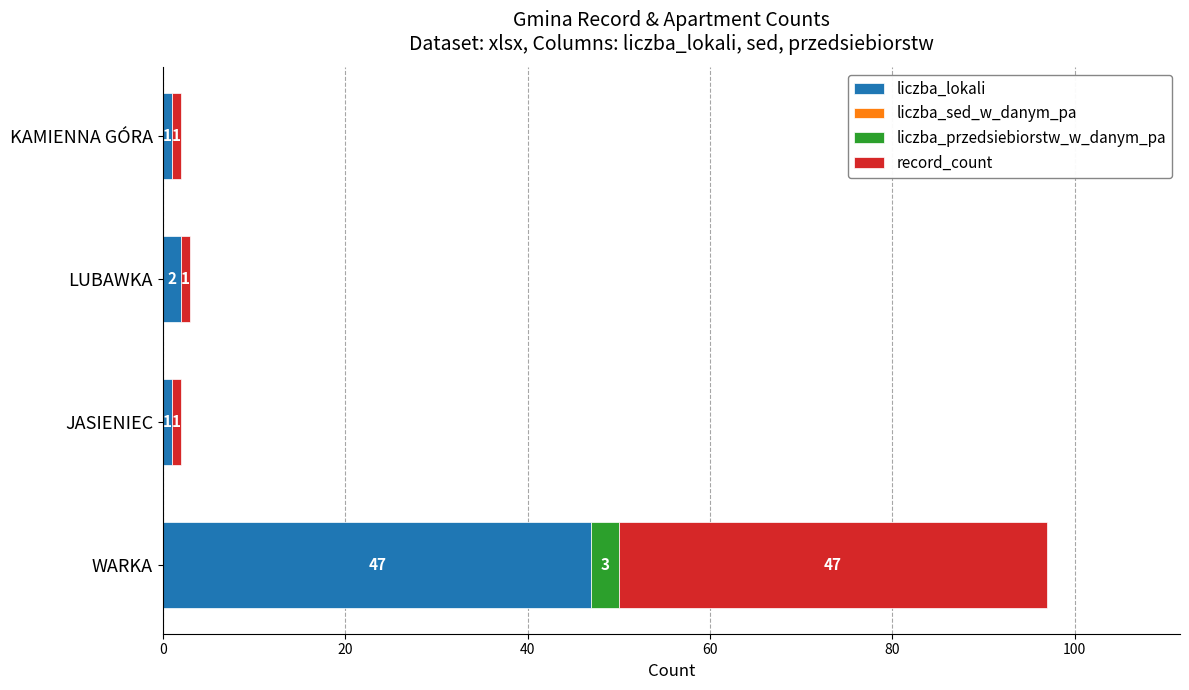

Which category has the highest value in the liczba_lokali series?

WARKA